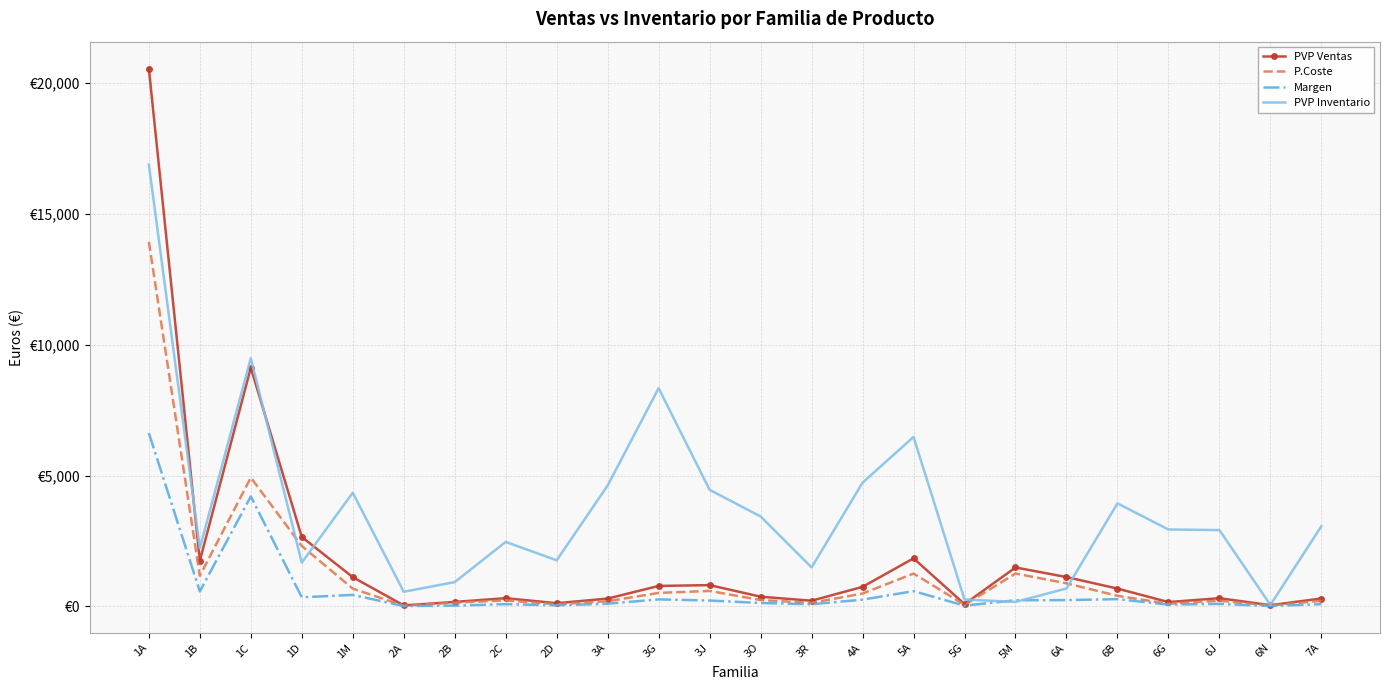

What are all the series names shown in the legend?

PVP Ventas, P.Coste, Margen, PVP Inventario